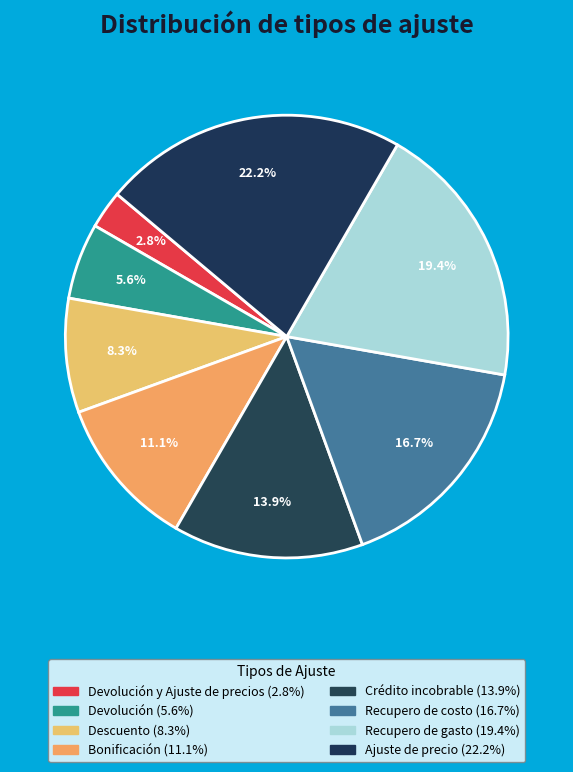

Count the number of slices in the pie.

8